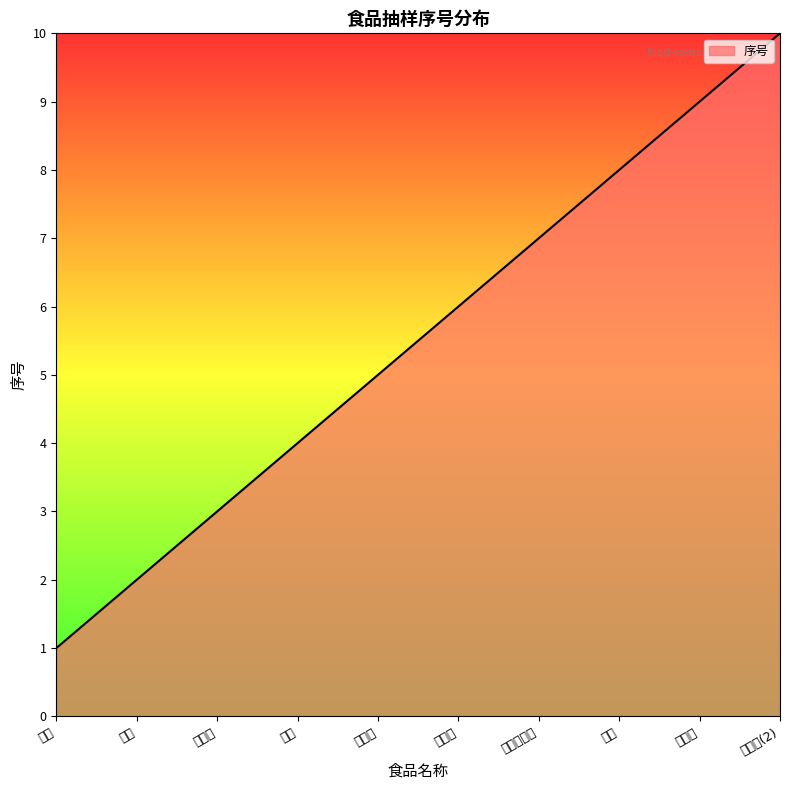

List the labels in order of value, largest first.

鸭全翅(2), 冻鸡爪, 鸡架, 单冻鸡大胸, 鸭全翅, 小青菜, 黄瓜, 娃娃菜, 豇豆, 青椒